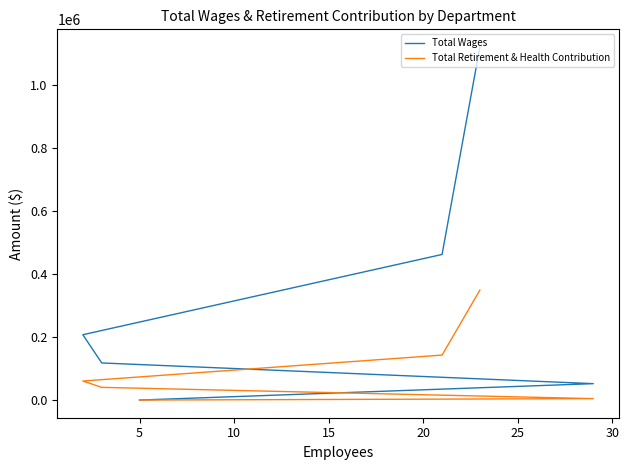

At 20, list the series in order from largest to smallest.

Total Wages, Total Retirement & Health Contribution